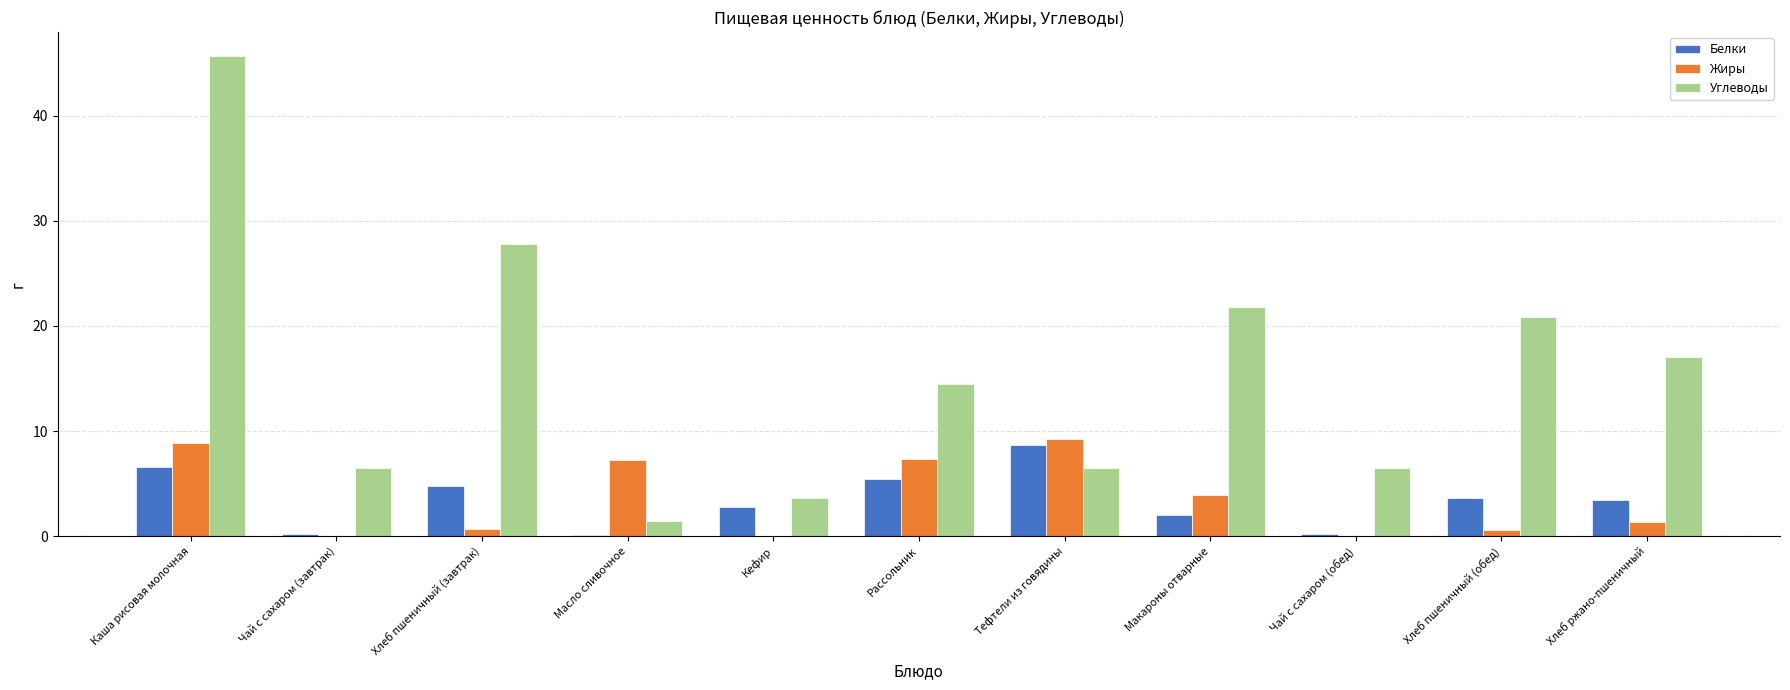

What is the maximum value for Белки?

8.7